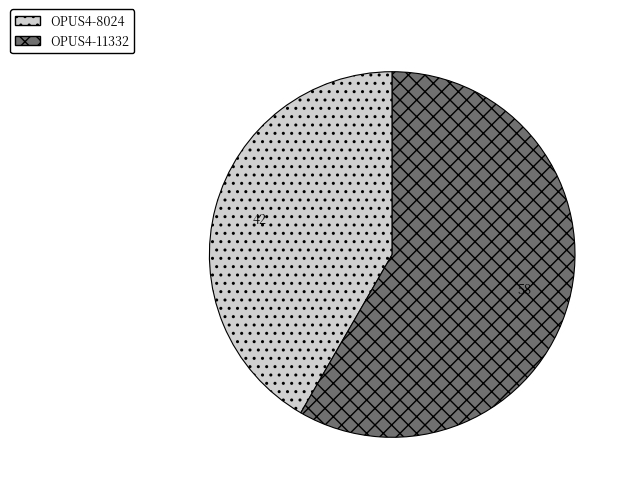

Is there any slice that represents more than half of the pie?

Yes